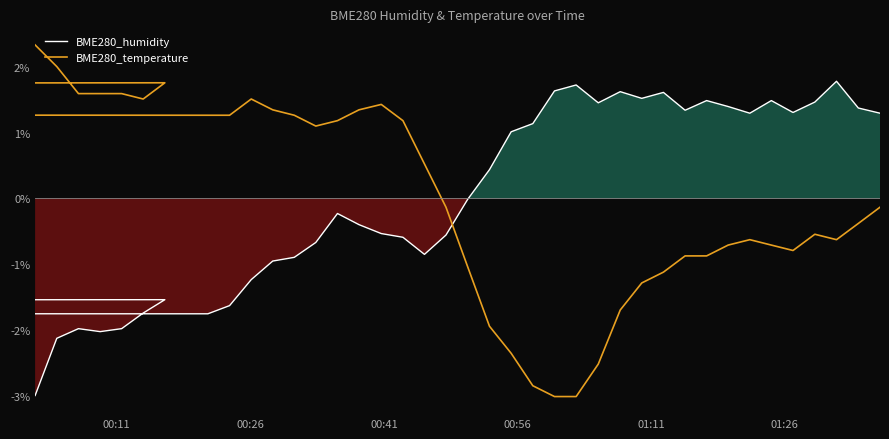

What is the difference between the maximum and minimum values in the BME280_humidity series?

4.8